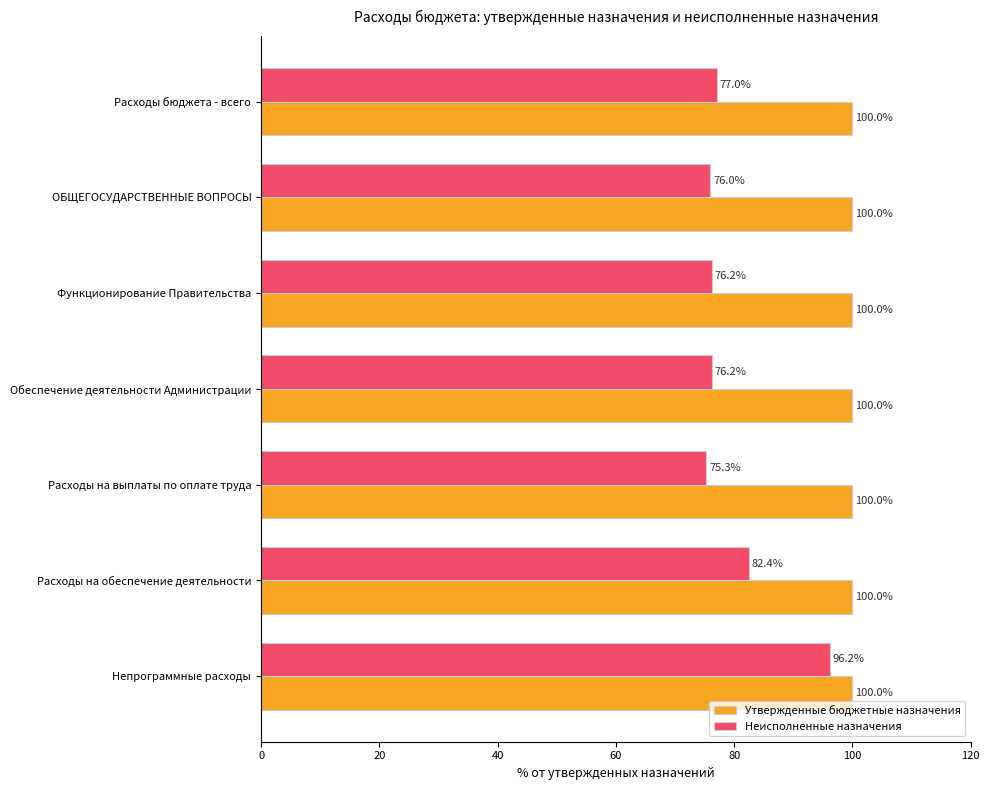

Read the Утвержденные бюджетные назначения value at Расходы бюджета - всего.

100.0